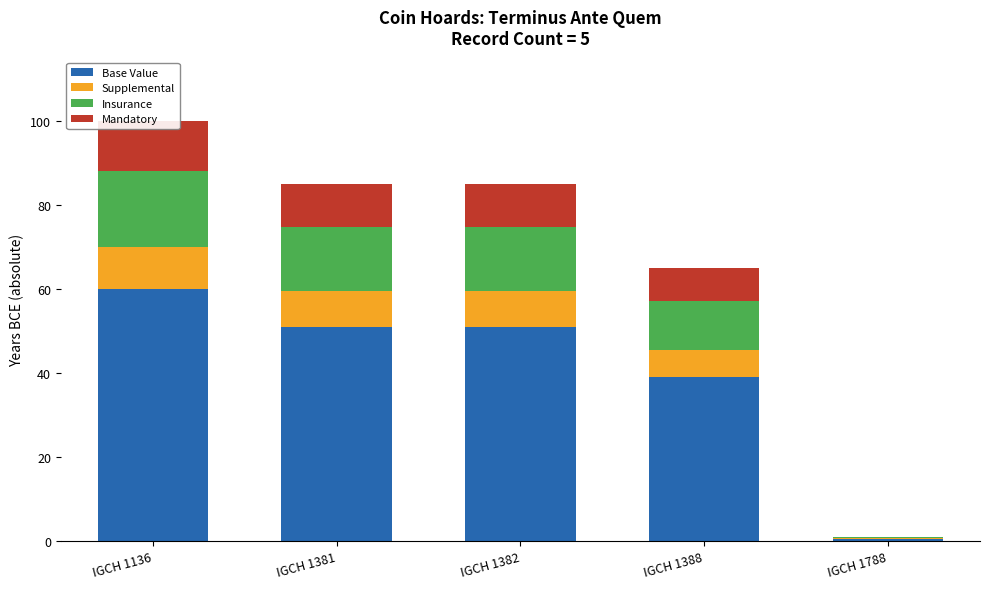

What is the maximum value shown in the chart?

60.0